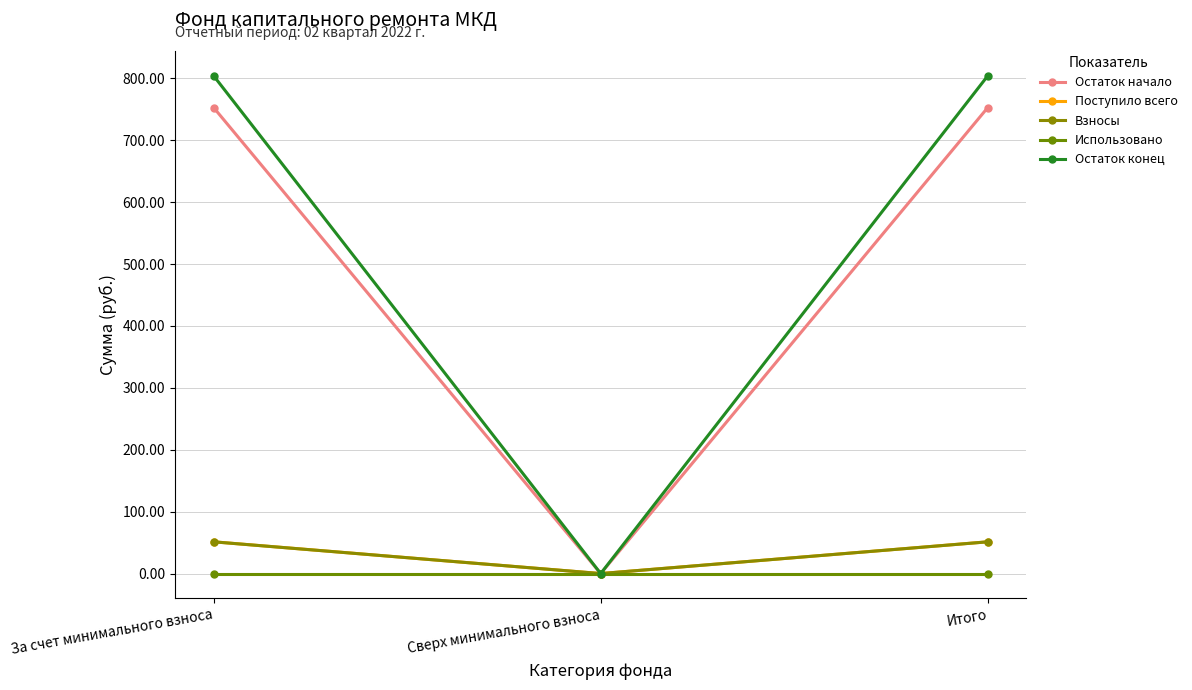

Reading left to right, what are all the values shown in this chart?

Остаток начало: За счет минимального взноса=752.7	Сверх минимального взноса=0.0	Итого=752.7
Поступило всего: За счет минимального взноса=51.3	Сверх минимального взноса=0.0	Итого=51.3
Взносы: За счет минимального взноса=51.3	Сверх минимального взноса=0.0	Итого=51.3
Использовано: За счет минимального взноса=0.0	Сверх минимального взноса=0.0	Итого=0.0
Остаток конец: За счет минимального взноса=804.0	Сверх минимального взноса=0.0	Итого=804.0